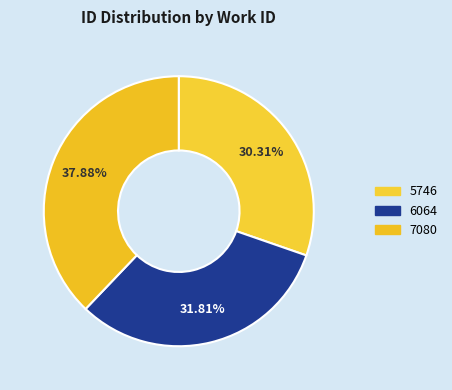

To the nearest percent, what percentage of the pie is 5746?

30%